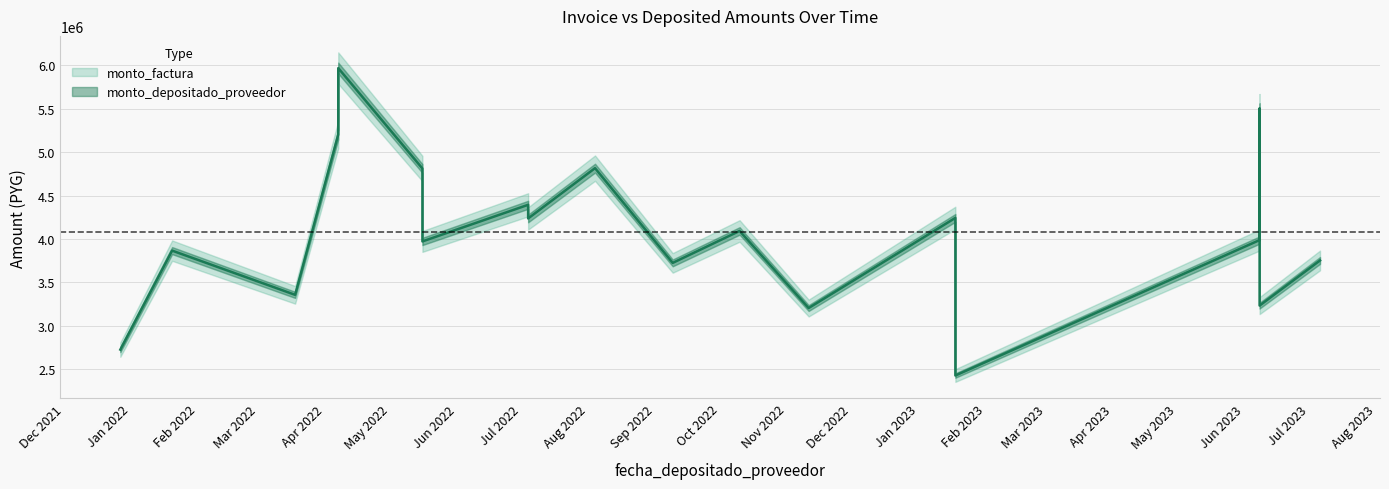

Reading left to right, transcribe all the data shown in this chart.

2021-12-27=2724839.5	2022-01-20=3865296.0	2022-03-18=3355927.0	2022-04-07=5202137.5	2022-04-07=5967390.0	2022-05-16=4811046.0	2022-05-16=3971117.0	2022-07-04=4392804.0	2022-07-04=4235739.5	2022-08-04=4815005.5	2022-09-09=3723832.5	2022-10-10=4091719.0	2022-11-11=3203705.0	2023-01-18=4242140.5	2023-01-18=2426748.5	2023-06-08=3986718.0	2023-06-08=5501515.0	2023-06-08=3232102.5	2023-07-06=3751920.0